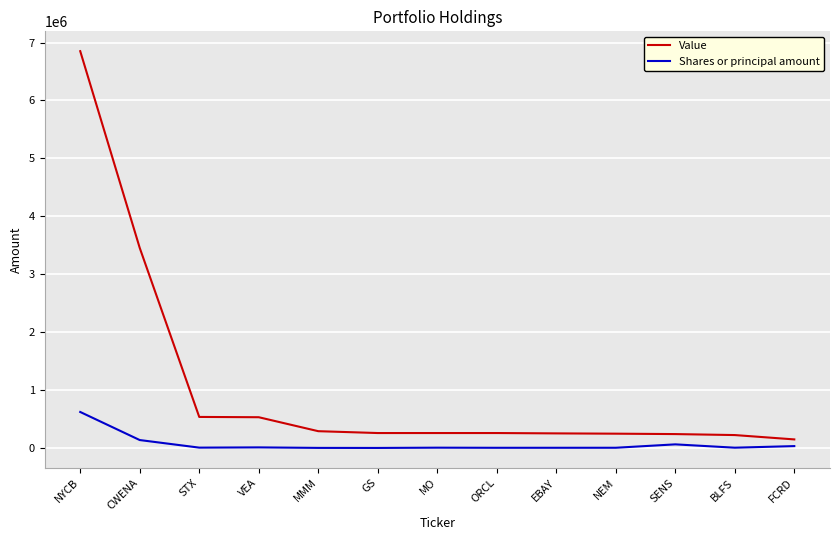

Which series has the largest range (max minus min)?

Value